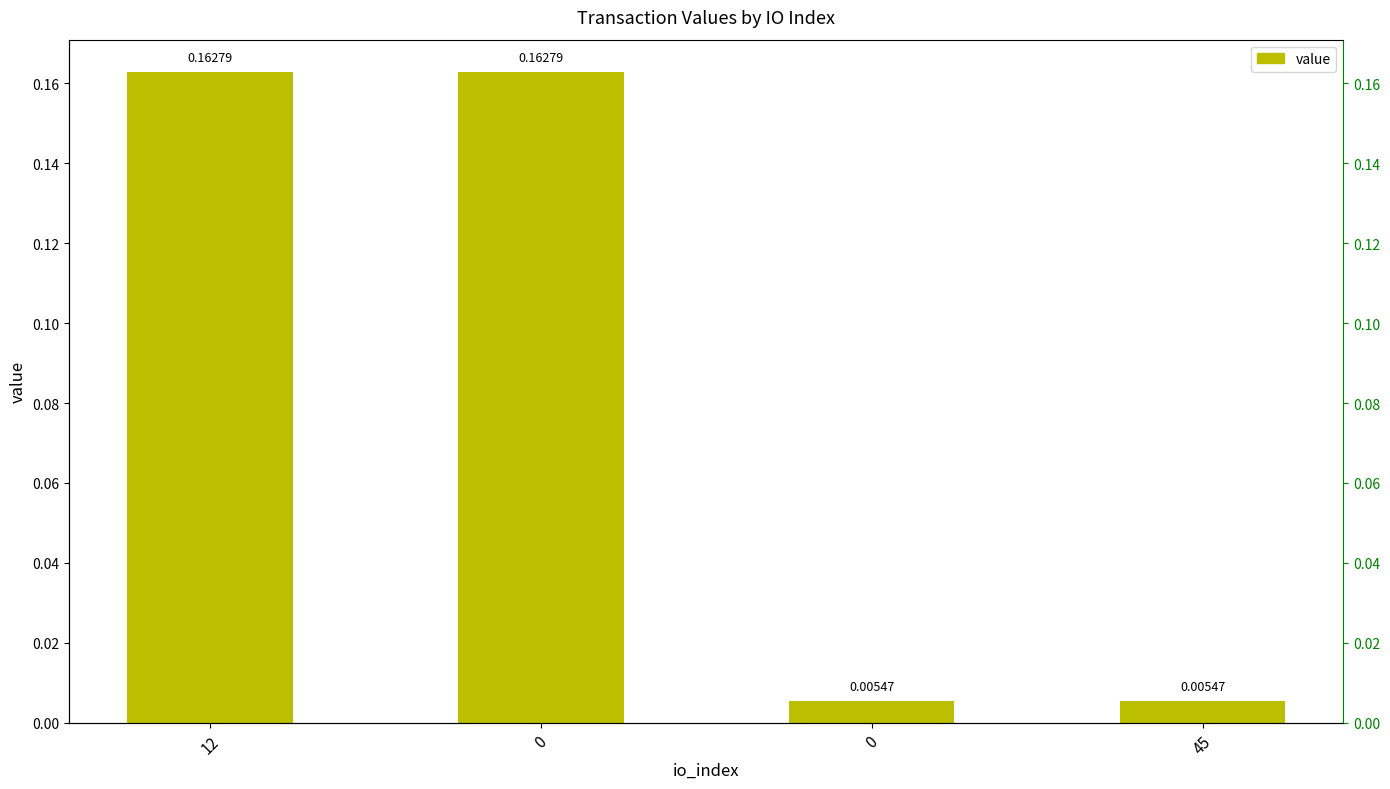

List the labels in order of value, smallest first.

0, 45, 12, 0